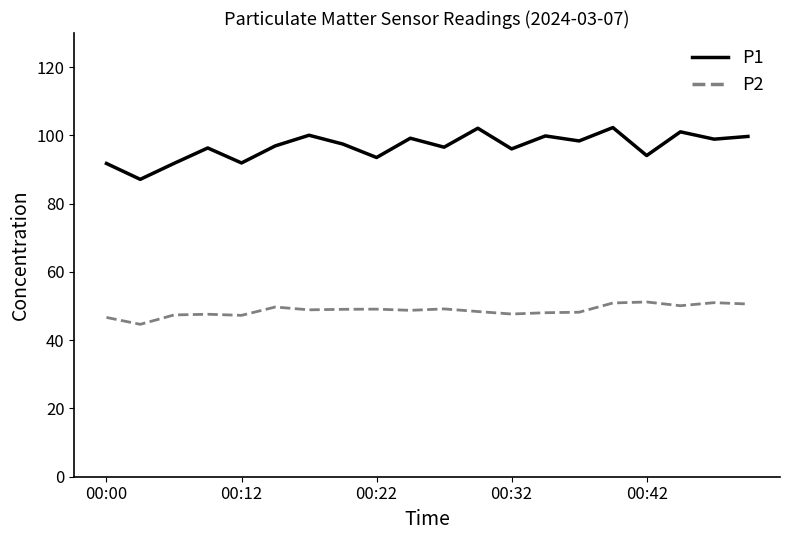

Which series has the largest total across all categories?

P1